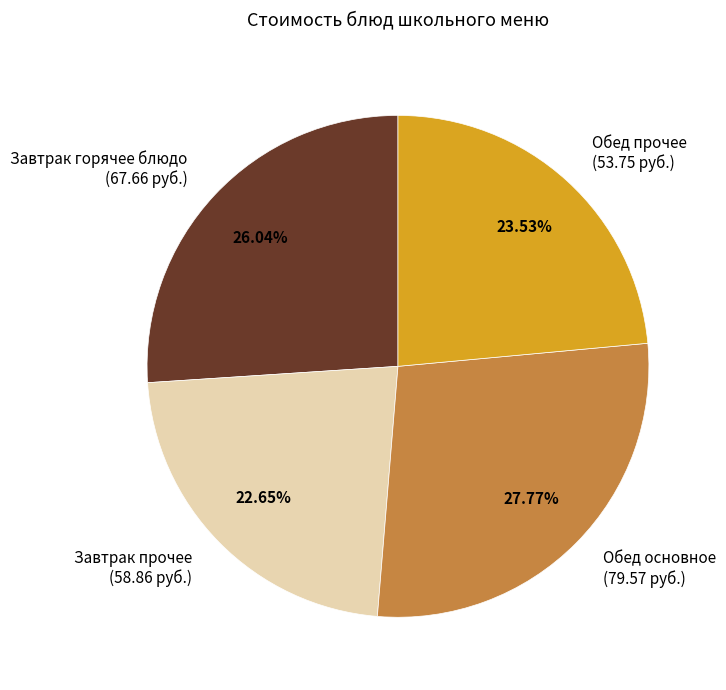

What is the smallest slice in the pie chart?

Завтрак прочее (58.86 руб.)